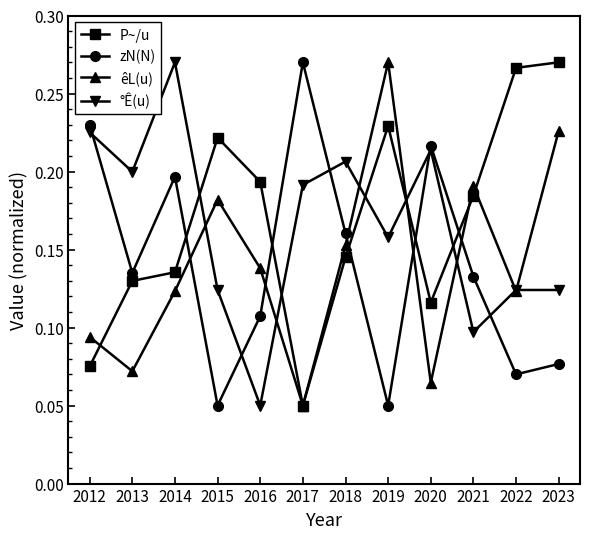

Where is P~/u nearest to the value 0?

2017